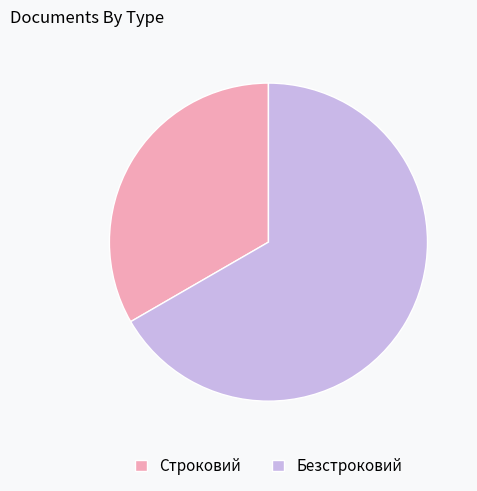

What is the ratio of the value at Безстроковий to the value at Строковий?

2.0